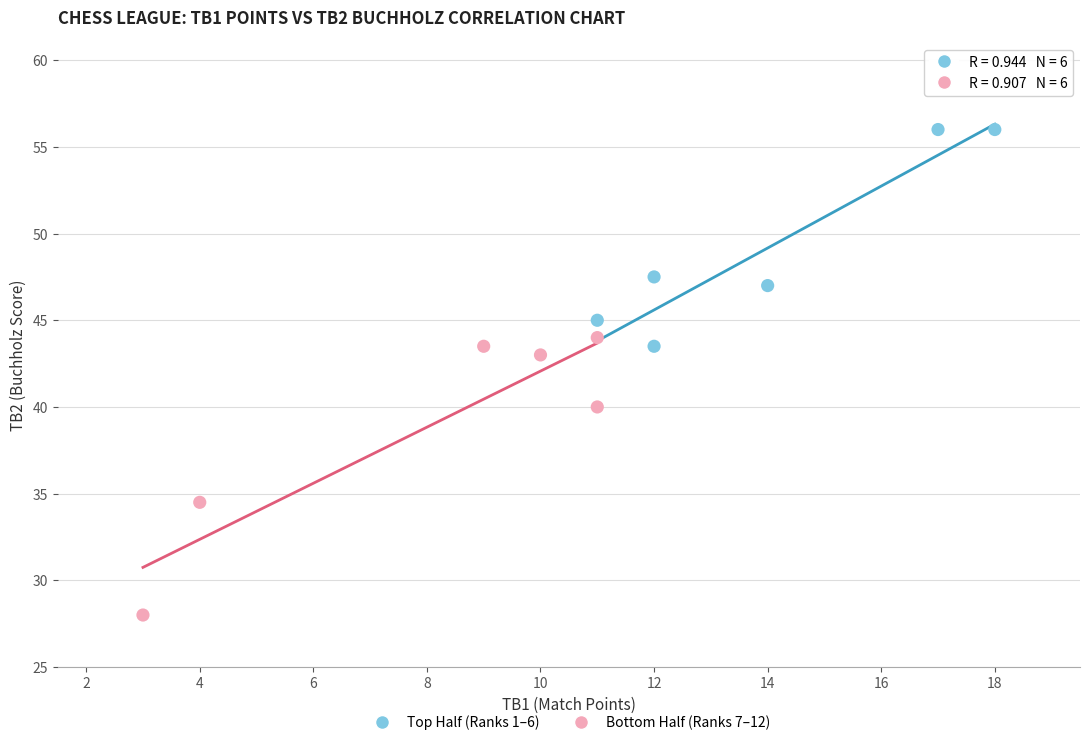

Which series has the largest Y range (max minus min)?

Bottom Half (Ranks 7–12)